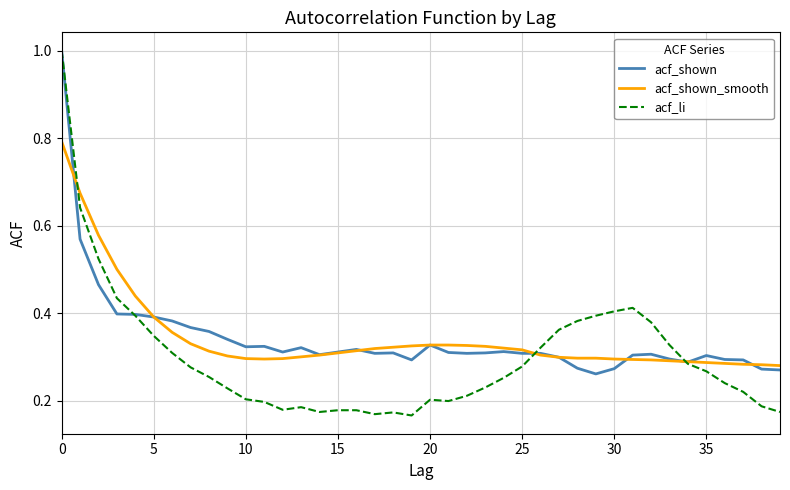

True or false: acf_li and acf_shown_smooth intersect in this chart.

True